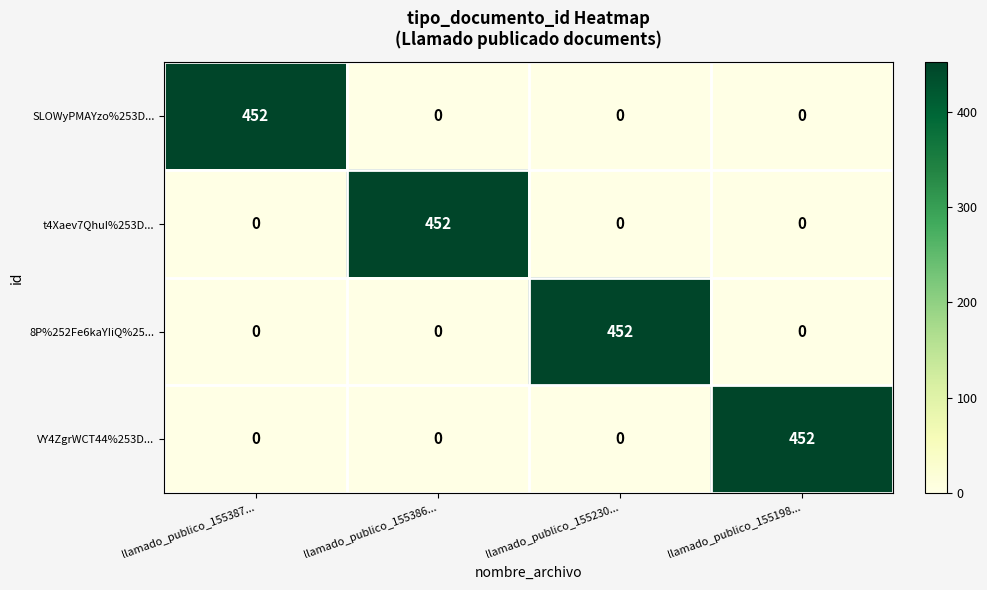

Count the VY4ZgrWCT44%253D... values in the range 0 to 452.

4